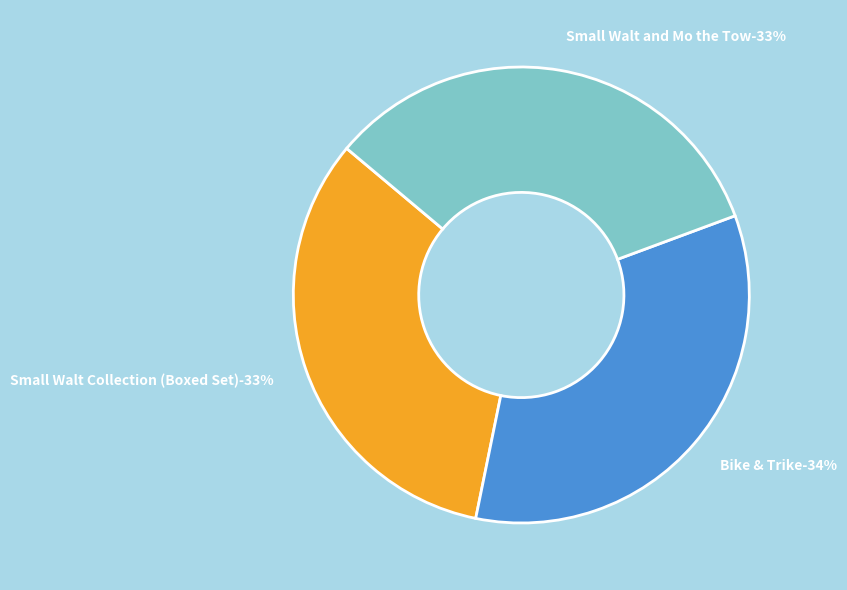

How much of the chart is everything except Small Walt and Mo the Tow?

66.8%